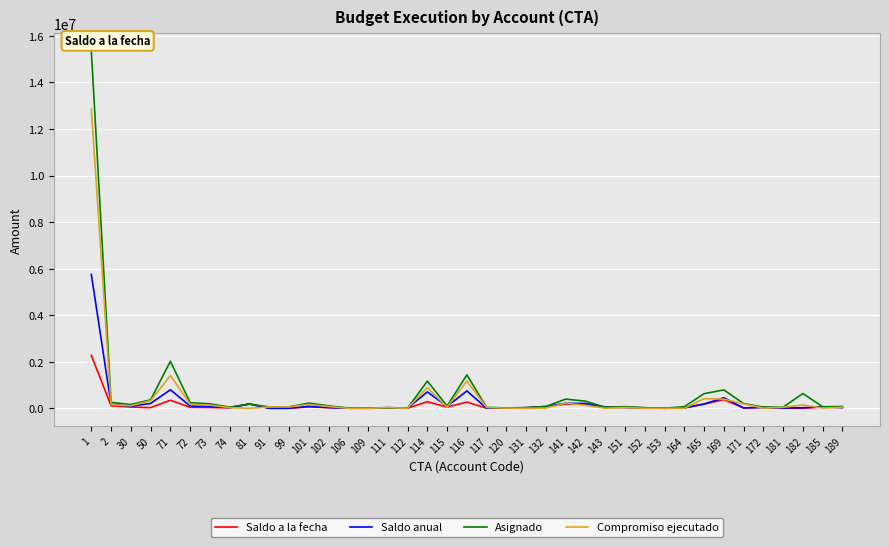

How many distinct data groups are displayed?

4